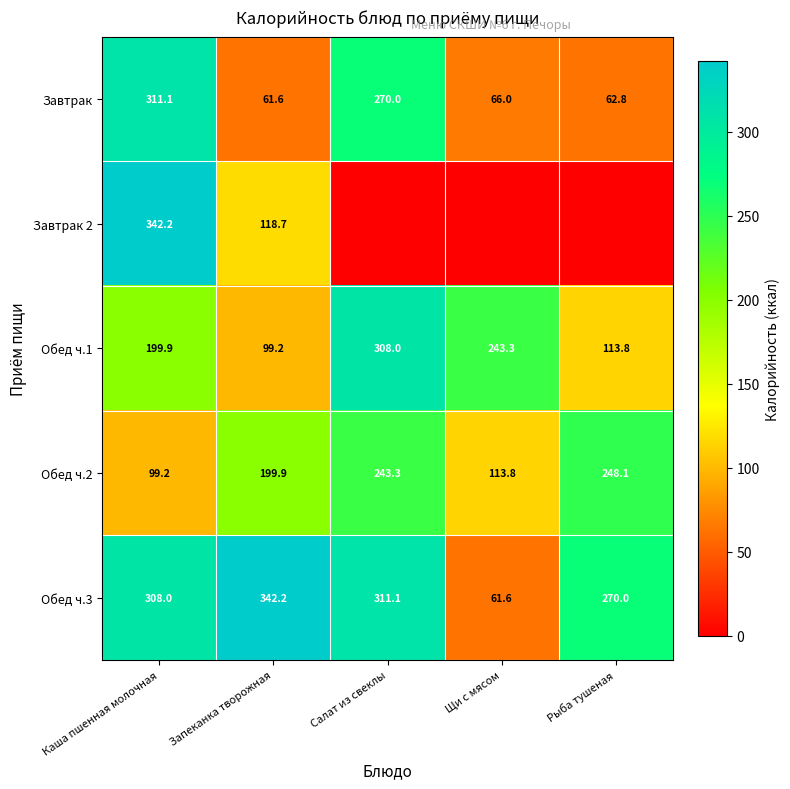

Which category has the lowest value in the Завтрак series?

Запеканка творожная